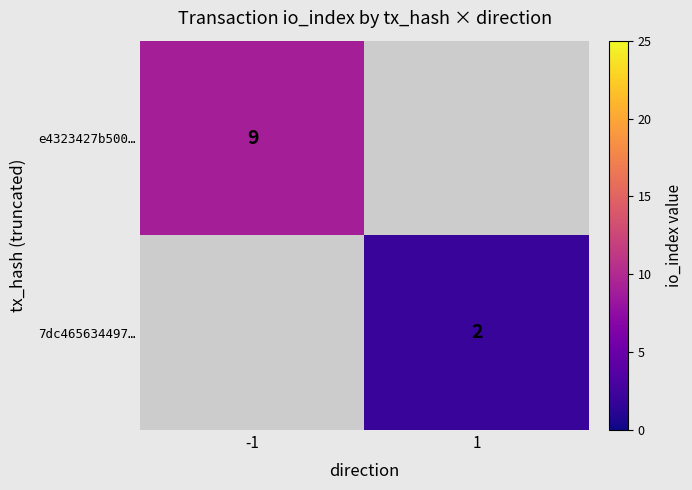

How many series are shown in this chart?

2